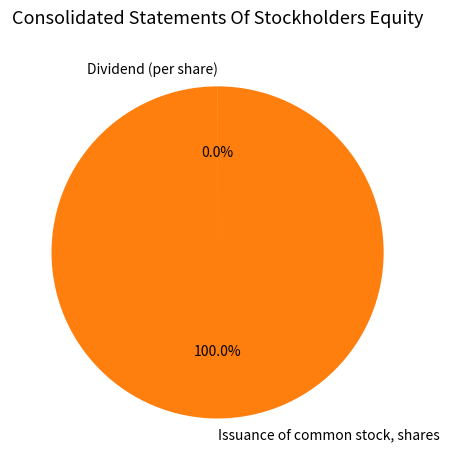

What percentage is the Issuance of common stock, shares slice, to the nearest percent?

100%